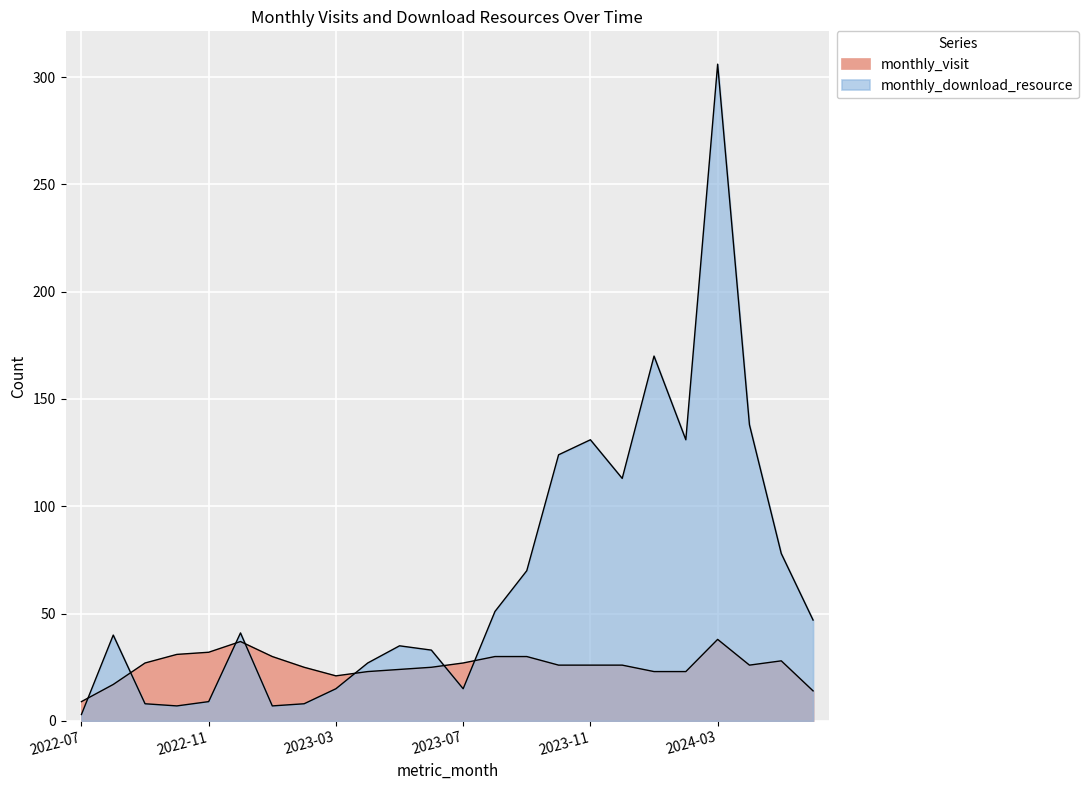

Does the chart display data point markers on the line(s)?

No